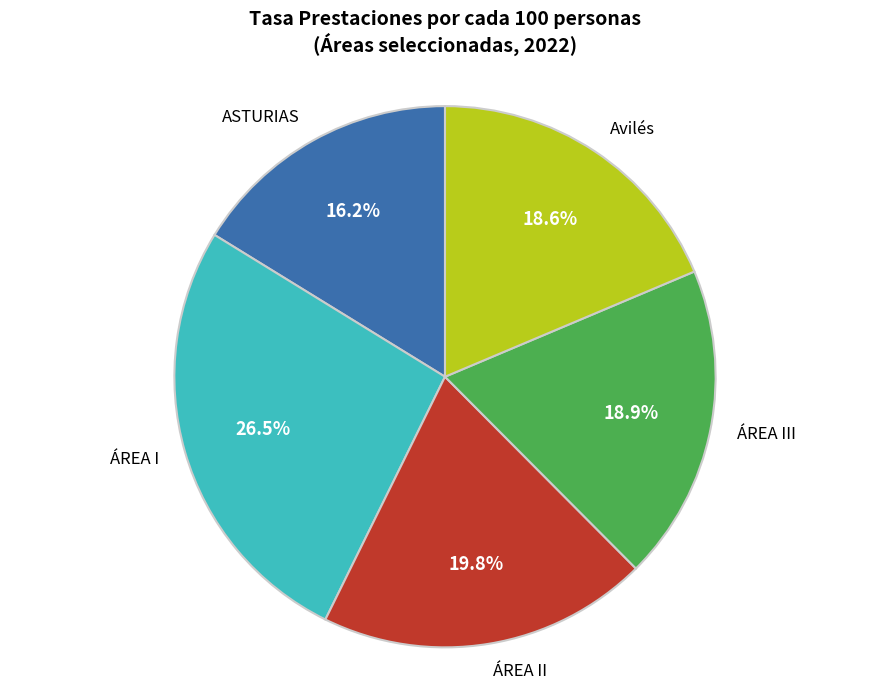

Which slice is the largest?

ÁREA I